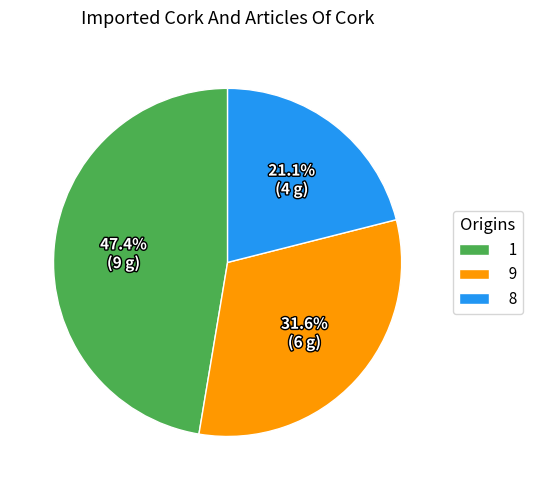

How many slices are in this pie chart?

3